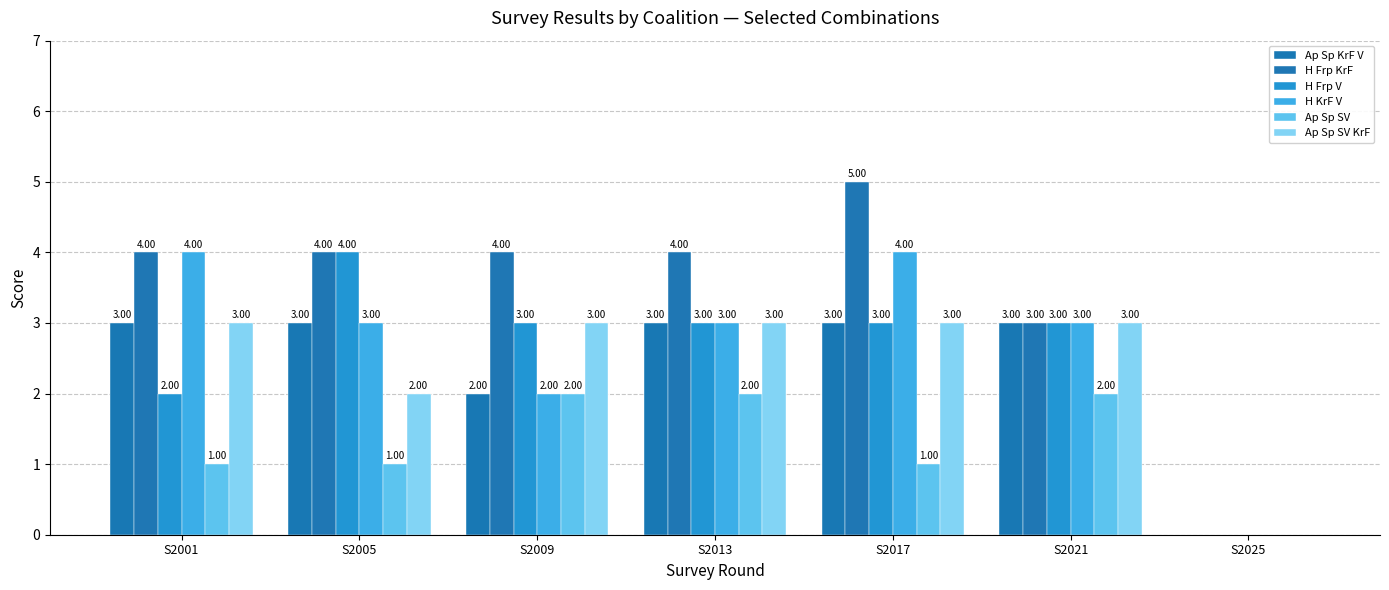

Which series has the widest spread of values?

H Frp KrF